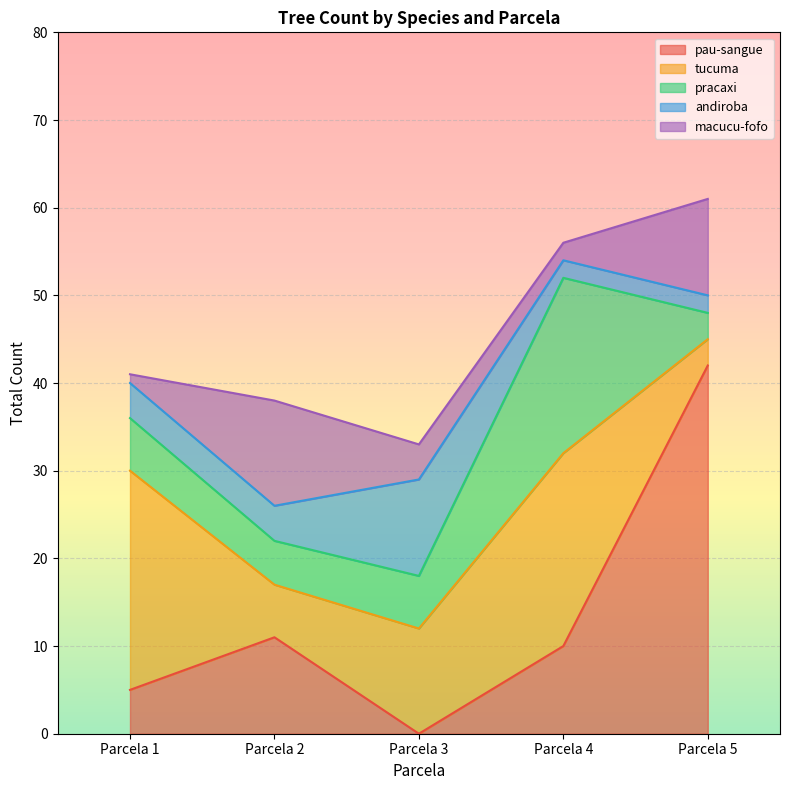

Which category has the lowest value in the pau-sangue series?

Parcela 3